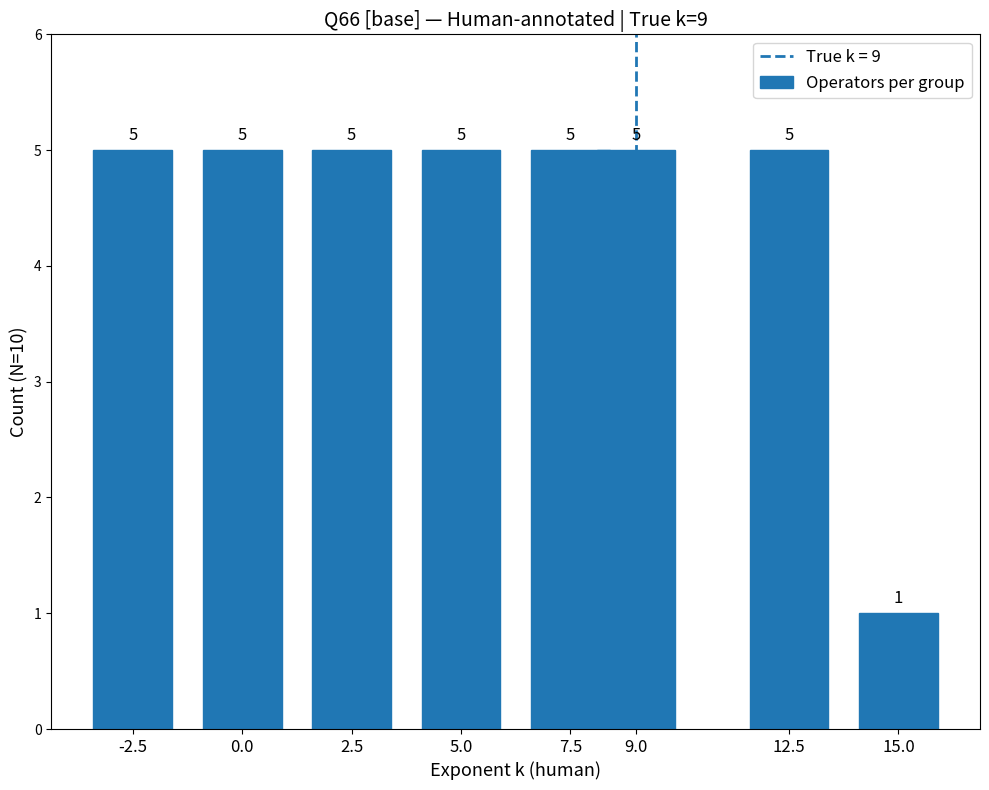

True or false: the data shows 1 at 15.0.

True